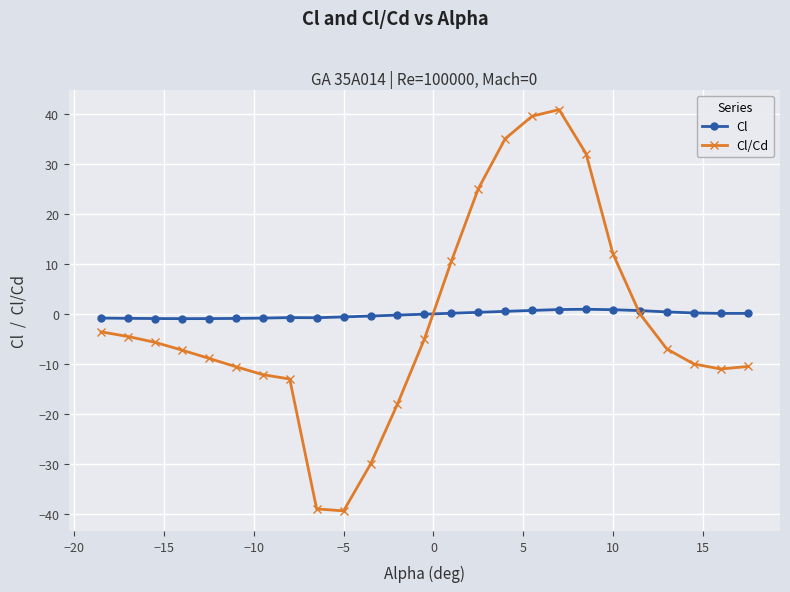

Rank the series by their maximum value, from lowest to highest.

Cl, Cl/Cd